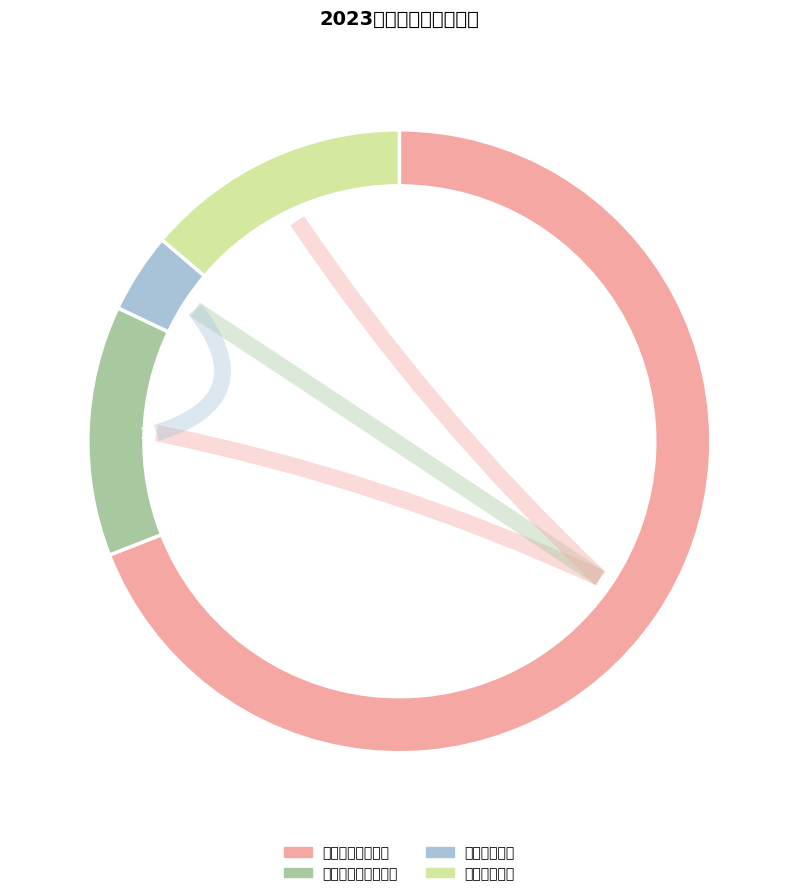

To the nearest percent, what is the combined percentage of 一般公共服务支出 and 住房保障支出?

83%